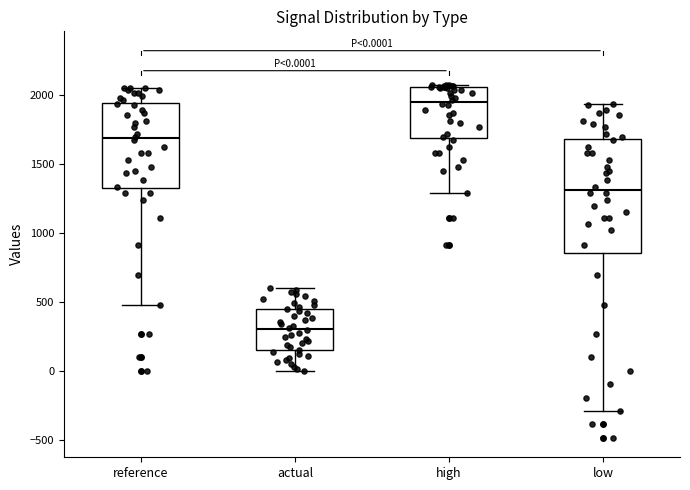

Comparing the boxes themselves (not the whiskers), which one is the tallest?

low